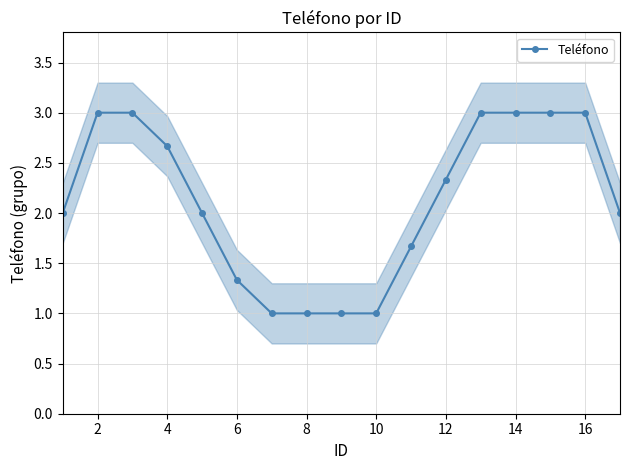

What is the maximum value for Teléfono?

3.0